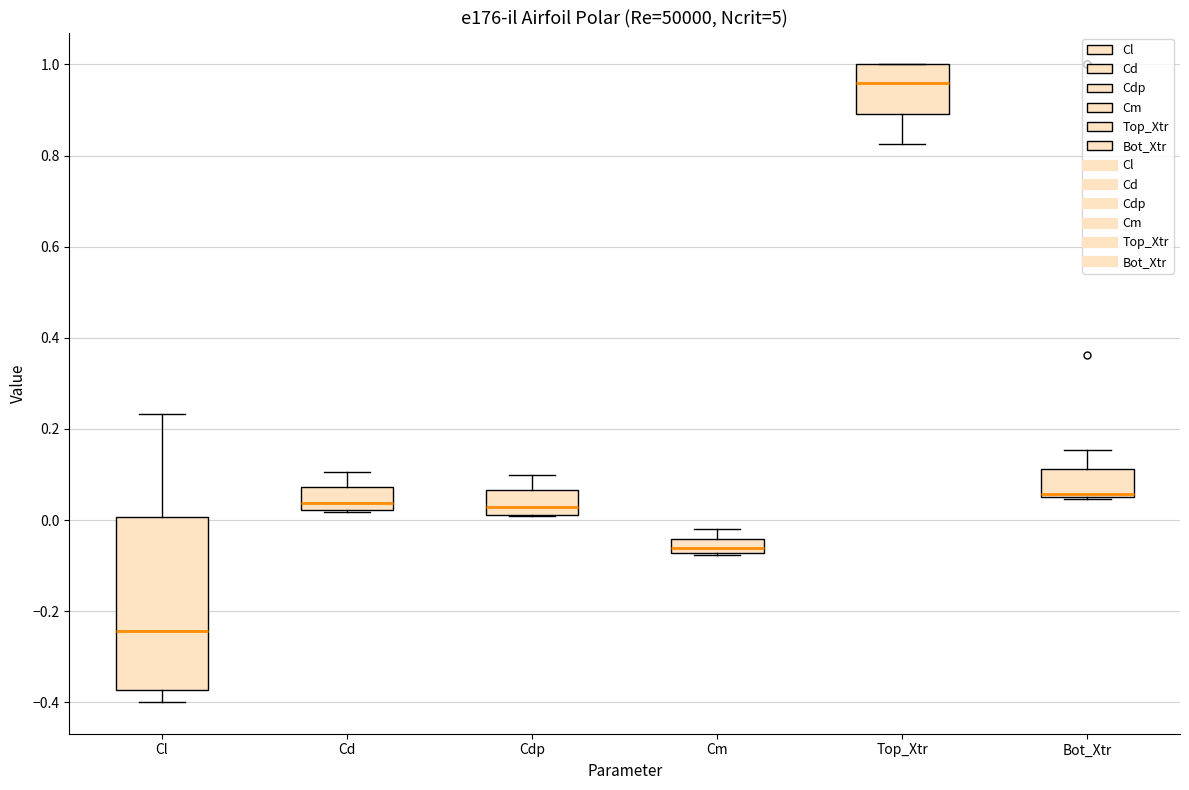

Comparing the boxes themselves (not the whiskers), which one is the tallest?

Cl